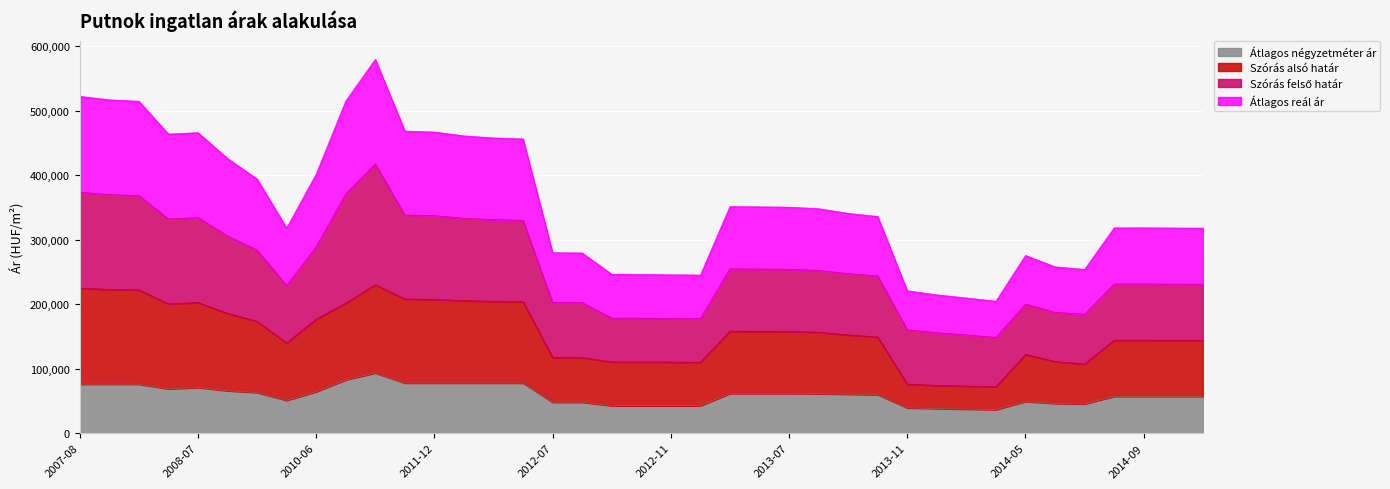

True or false: Átlagos reál ár has a value of 394248 at 2010-01.

True